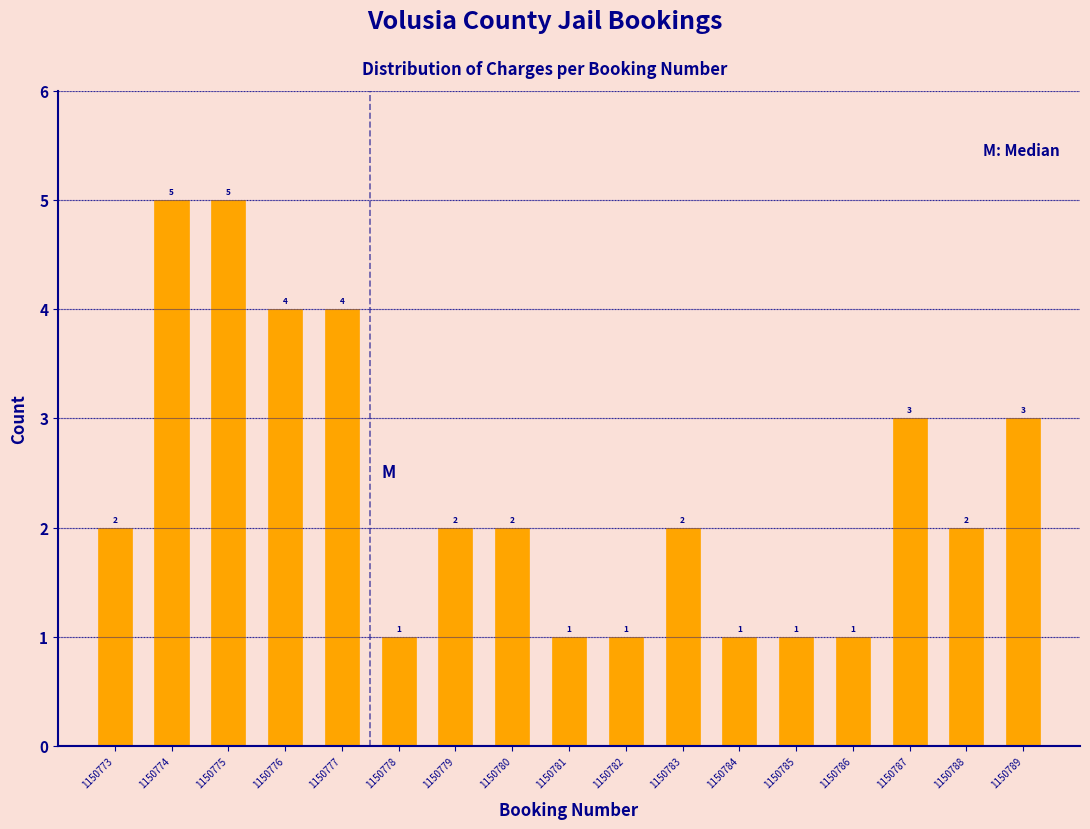

Reading left to right, transcribe all the data shown in this chart.

1150773=2	1150774=5	1150775=5	1150776=4	1150777=4	1150778=1	1150779=2	1150780=2	1150781=1	1150782=1	1150783=2	1150784=1	1150785=1	1150786=1	1150787=3	1150788=2	1150789=3